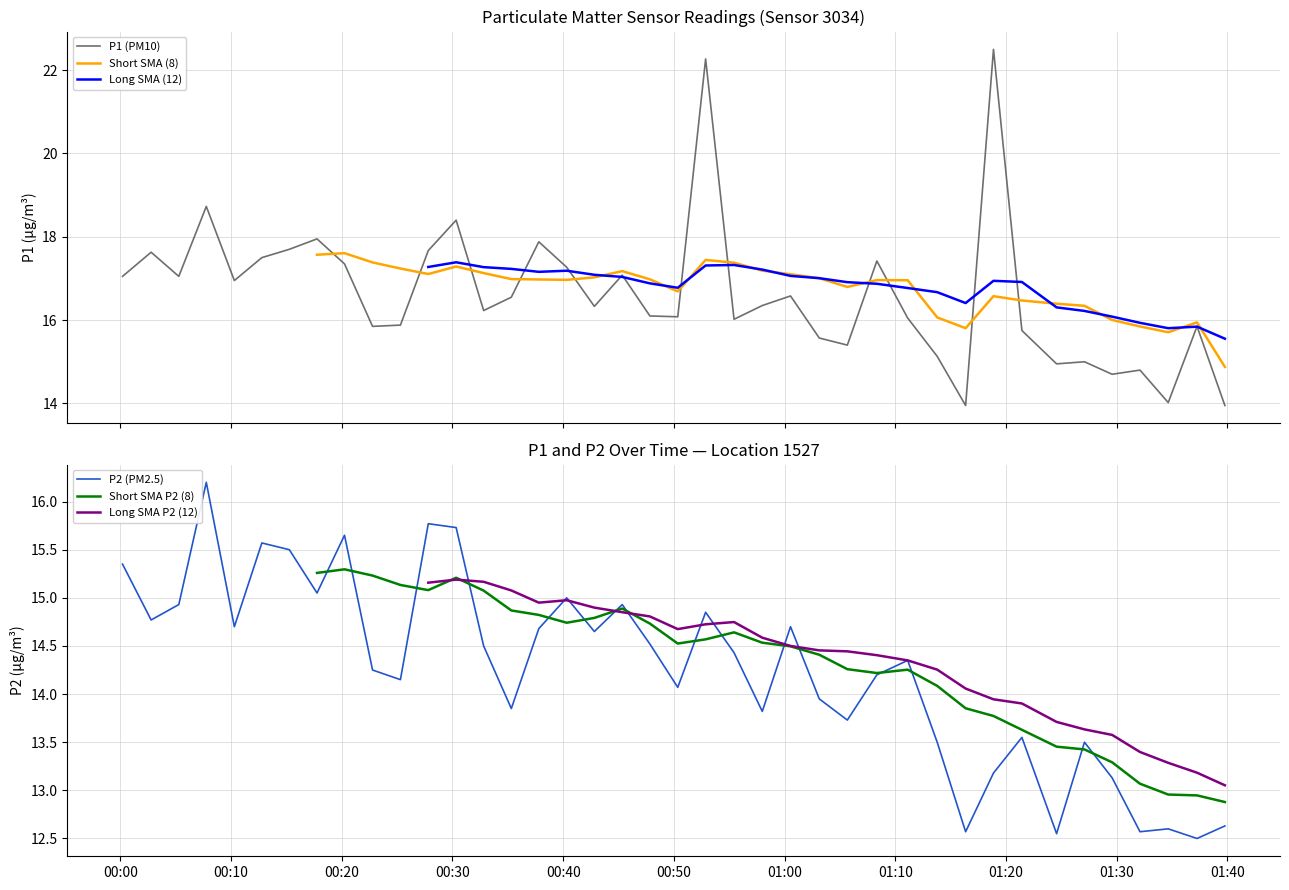

Is this an area chart (filled region under the line)?

No